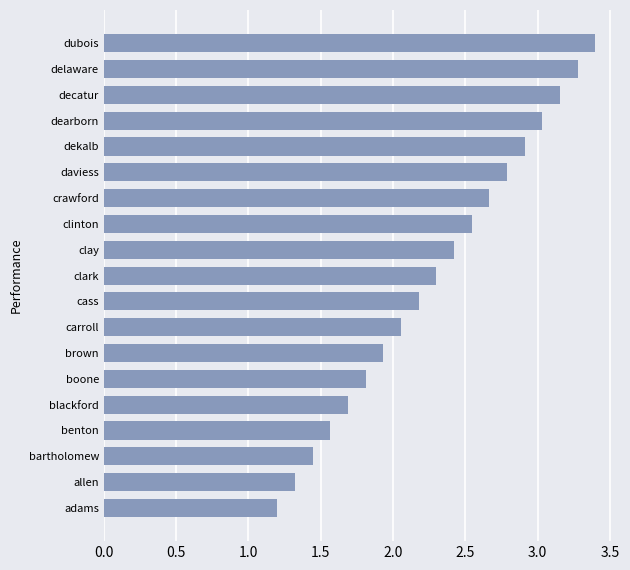

Which label corresponds to the largest value in the chart?

dubois